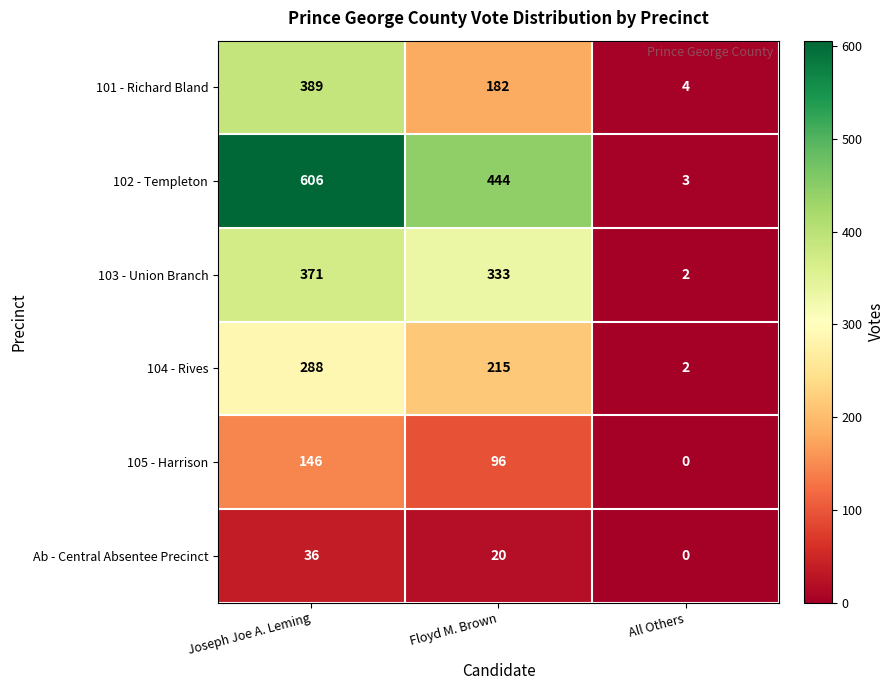

Which label corresponds to the smallest value in the chart?

All Others